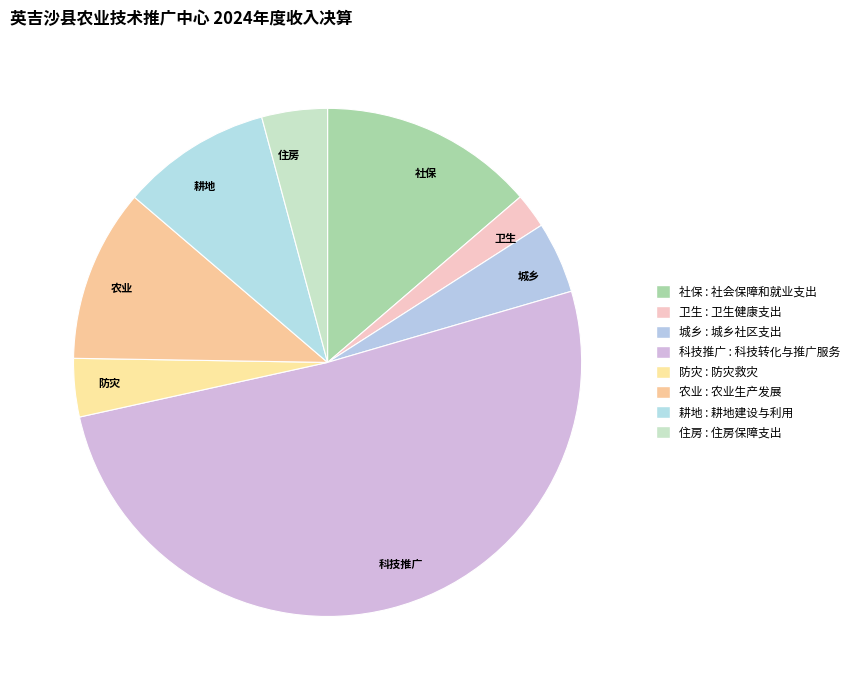

Which category has the smallest portion of the pie?

卫生